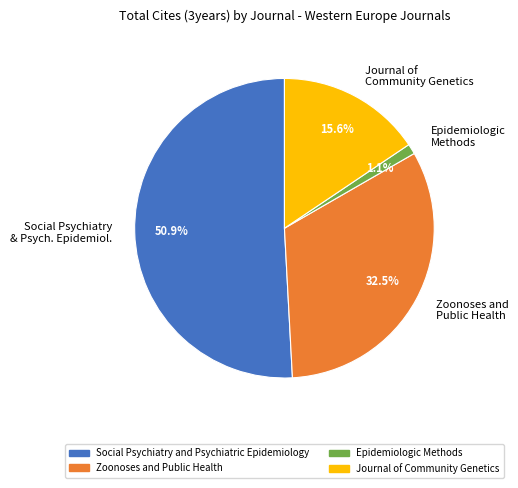

Which category has the smallest portion of the pie?

Epidemiologic Methods